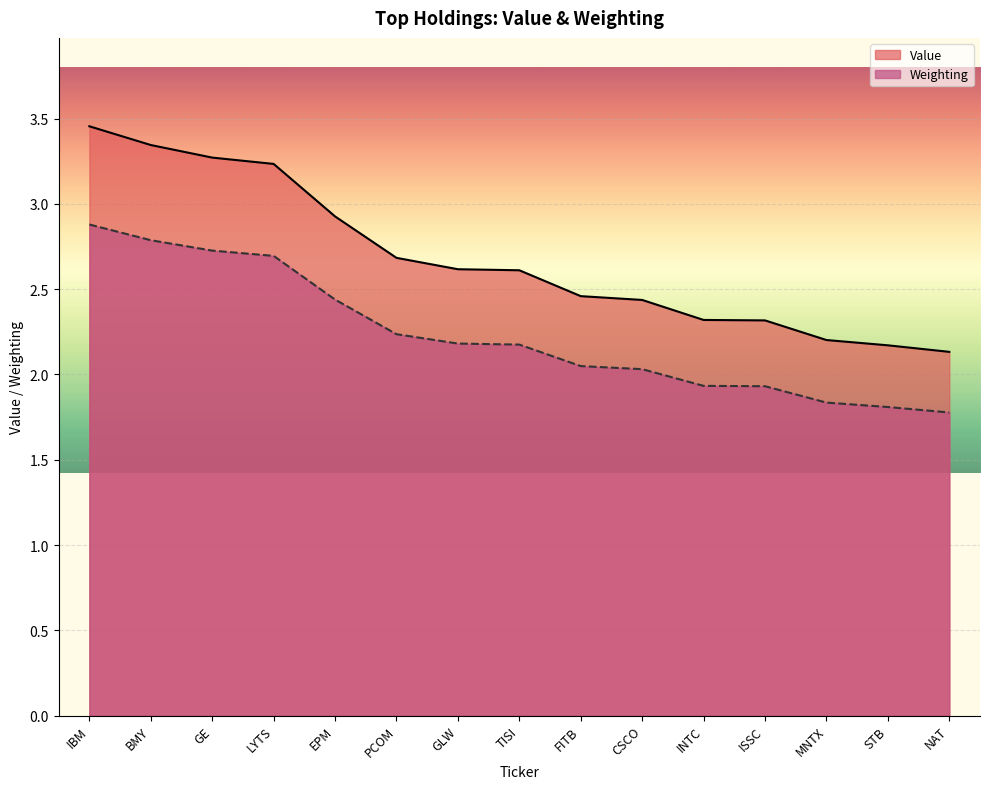

What position from the left is CSCO?

10